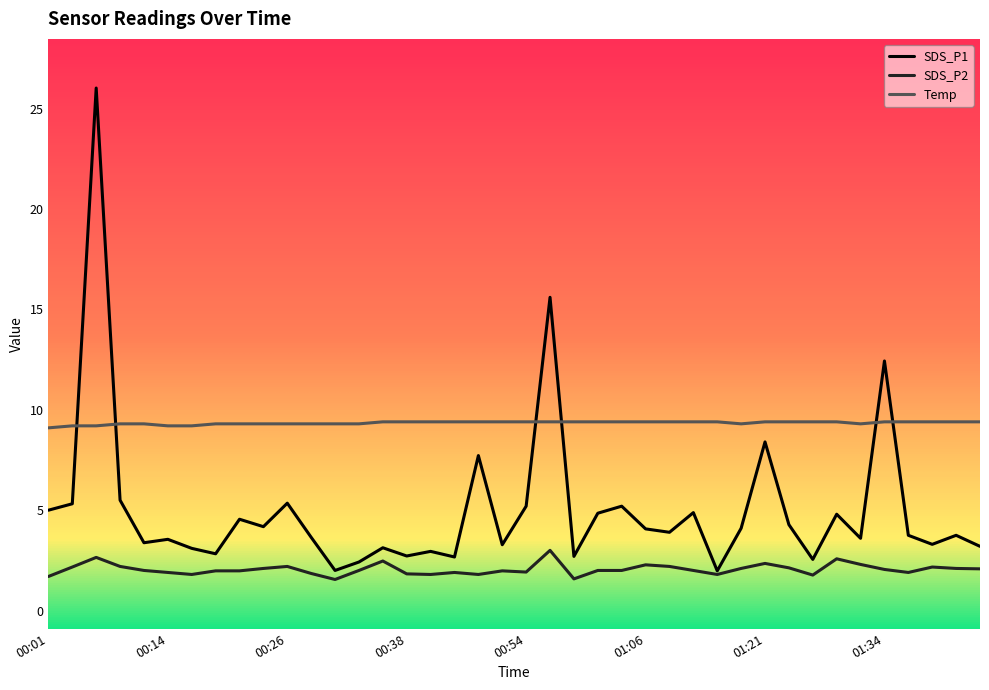

Which series has the widest spread of values?

SDS_P1